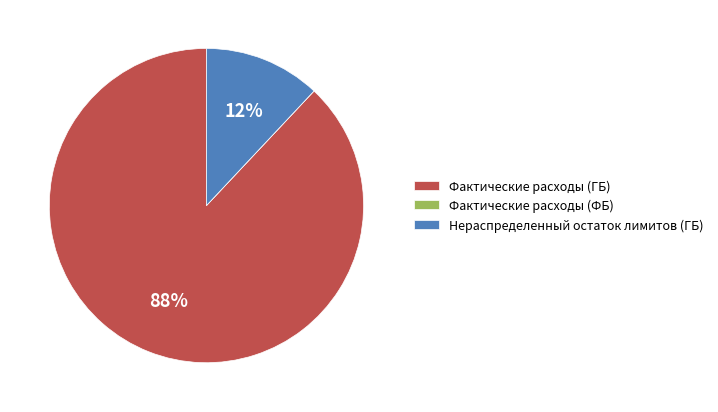

Which slice is the largest?

Фактические расходы (ГБ)